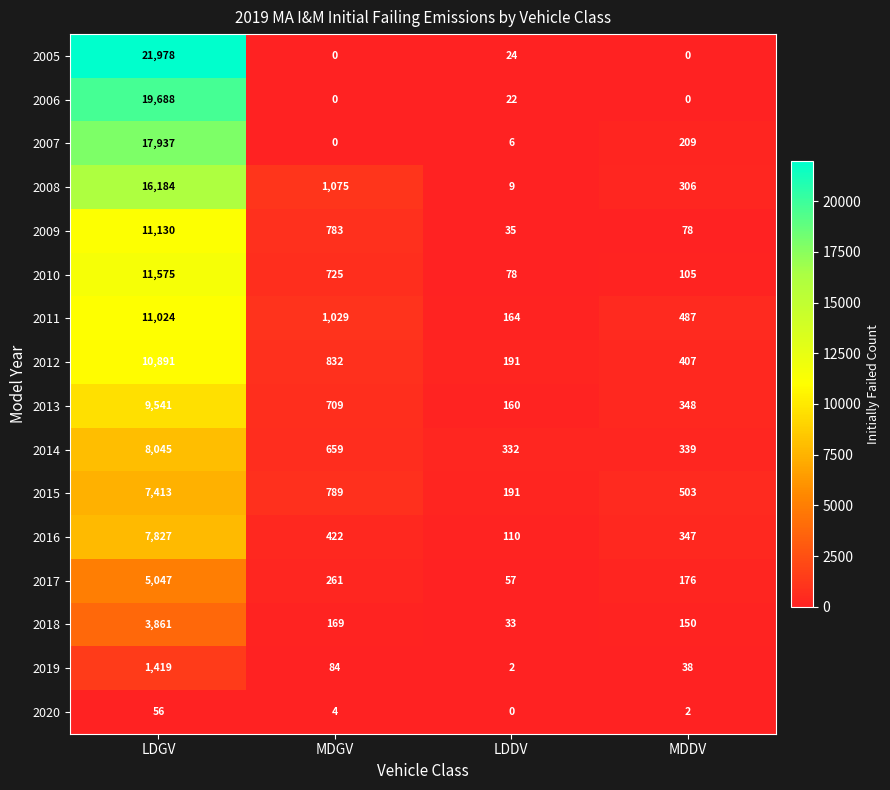

What is the approximate value of 2020 at MDGV?

4